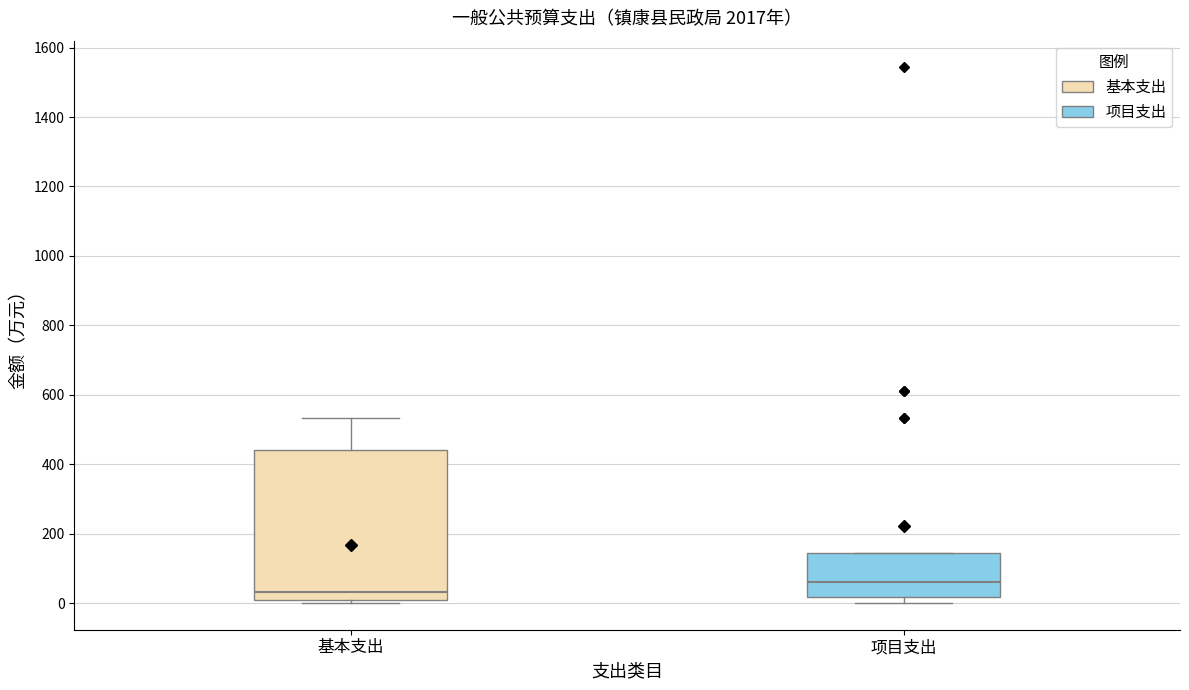

Which box is the tallest, from its lower edge to its upper edge?

基本支出